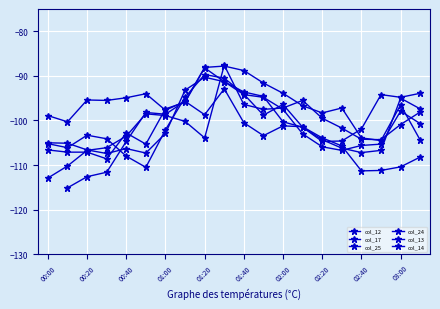

In col_24, how many points are higher than both neighbors (excluding endpoints)?

3